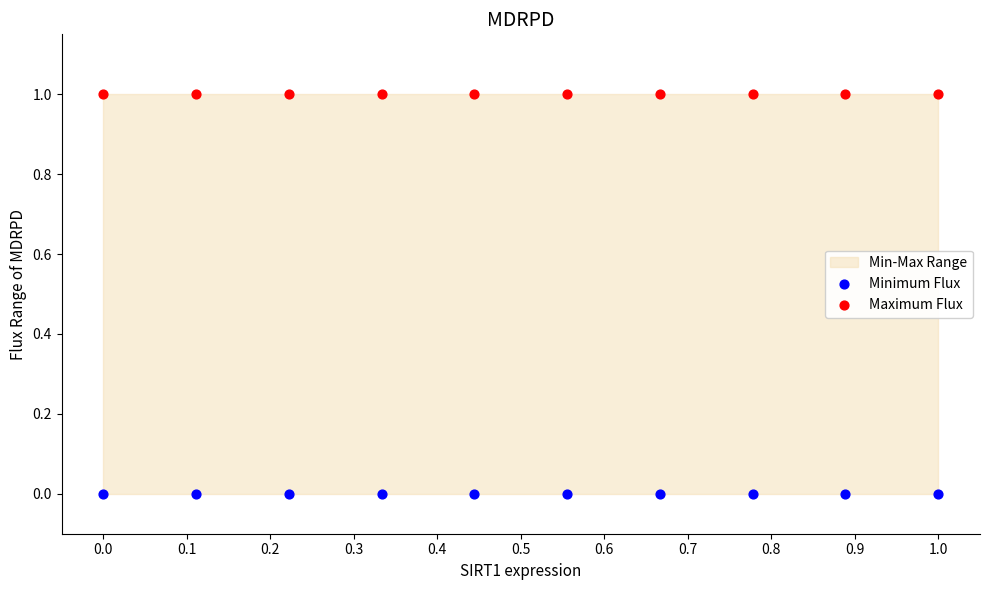

Which series contains the highest Y value?

Maximum Flux